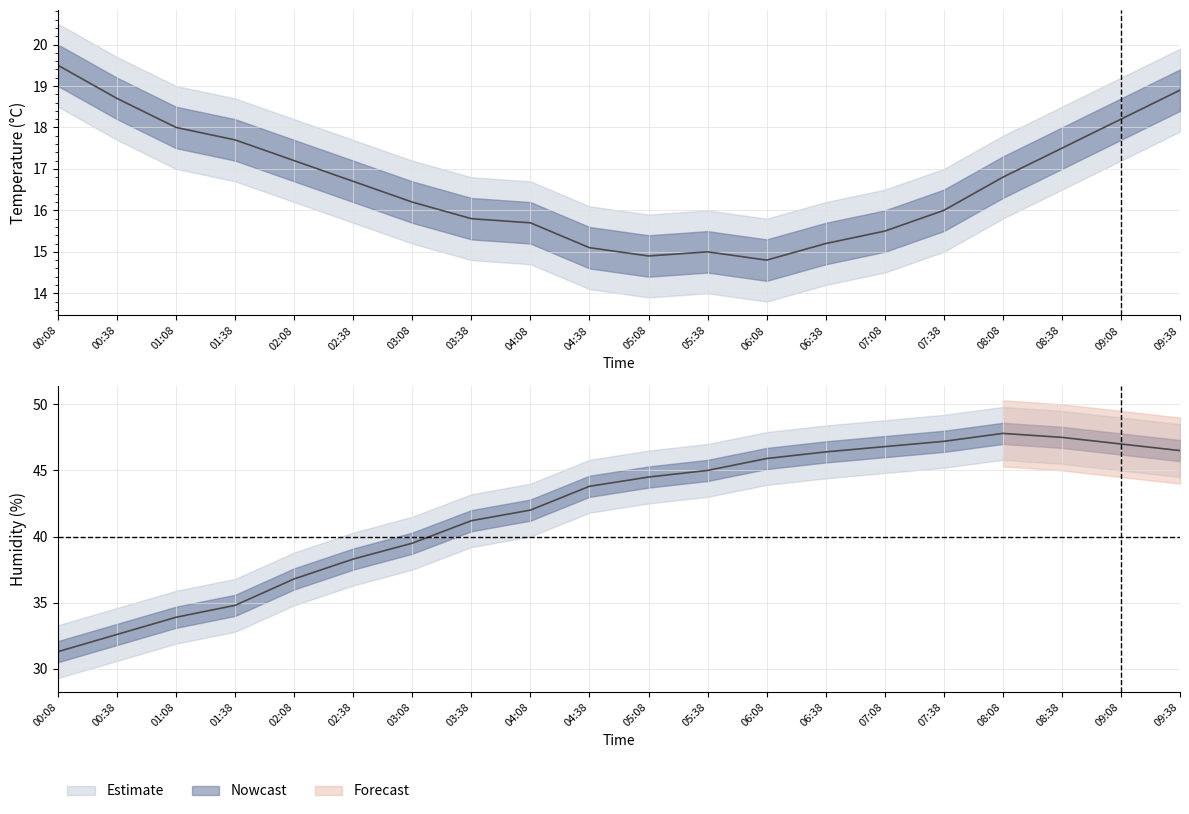

Reading left to right, list all the values displayed in this chart.

temperature: 00:08=19.5	00:38=18.7	01:08=18.0	01:38=17.7	02:08=17.2	02:38=16.7	03:08=16.2	03:38=15.8	04:08=15.7	04:38=15.1	05:08=14.9	05:38=15.0	06:08=14.8	06:38=15.2	07:08=15.5	07:38=16.0	08:08=16.8	08:38=17.5	09:08=18.2	09:38=18.9
temperature_upper: 00:08=20.5	00:38=19.7	01:08=19.0	01:38=18.7	02:08=18.2	02:38=17.7	03:08=17.2	03:38=16.8	04:08=16.7	04:38=16.1	05:08=15.9	05:38=16.0	06:08=15.8	06:38=16.2	07:08=16.5	07:38=17.0	08:08=17.8	08:38=18.5	09:08=19.2	09:38=19.9
temperature_lower: 00:08=18.5	00:38=17.7	01:08=17.0	01:38=16.7	02:08=16.2	02:38=15.7	03:08=15.2	03:38=14.8	04:08=14.7	04:38=14.1	05:08=13.9	05:38=14.0	06:08=13.8	06:38=14.2	07:08=14.5	07:38=15.0	08:08=15.8	08:38=16.5	09:08=17.2	09:38=17.9
humidity: 00:08=31.3	00:38=32.6	01:08=33.9	01:38=34.8	02:08=36.8	02:38=38.3	03:08=39.5	03:38=41.2	04:08=42.0	04:38=43.8	05:08=44.5	05:38=45.0	06:08=45.9	06:38=46.4	07:08=46.8	07:38=47.2	08:08=47.8	08:38=47.5	09:08=47.0	09:38=46.5
humidity_upper: 00:08=33.3	00:38=34.6	01:08=35.9	01:38=36.8	02:08=38.8	02:38=40.3	03:08=41.5	03:38=43.2	04:08=44.0	04:38=45.8	05:08=46.5	05:38=47.0	06:08=47.9	06:38=48.4	07:08=48.8	07:38=49.2	08:08=49.8	08:38=49.5	09:08=49.0	09:38=48.5
humidity_lower: 00:08=29.3	00:38=30.6	01:08=31.9	01:38=32.8	02:08=34.8	02:38=36.3	03:08=37.5	03:38=39.2	04:08=40.0	04:38=41.8	05:08=42.5	05:38=43.0	06:08=43.9	06:38=44.4	07:08=44.8	07:38=45.2	08:08=45.8	08:38=45.5	09:08=45.0	09:38=44.5